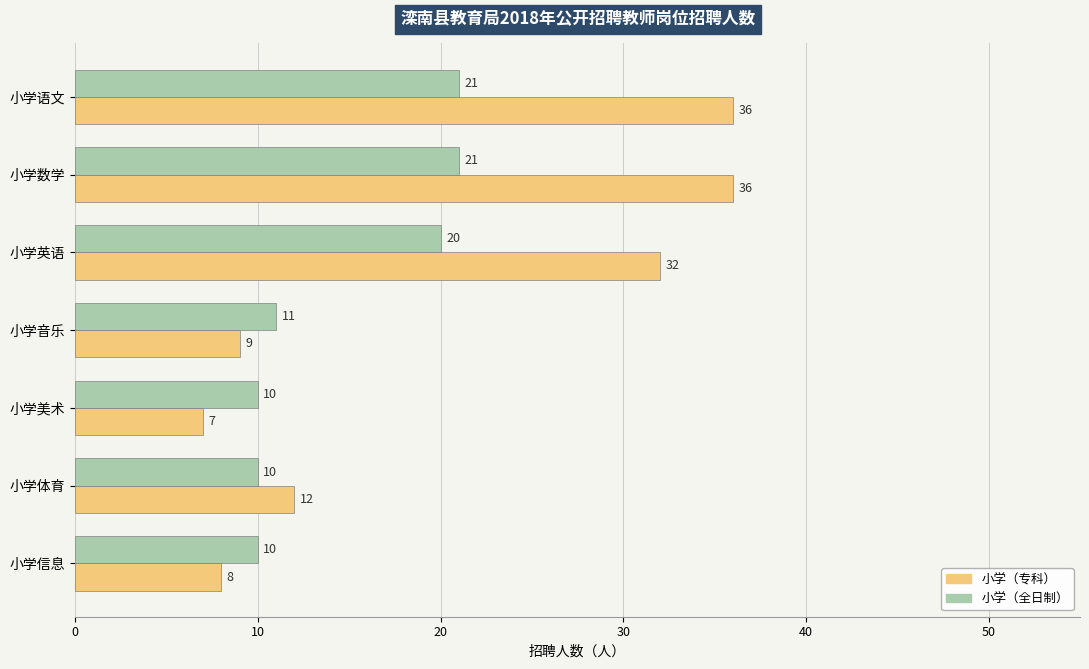

The 小学（专科） series shows 36 at 小学语文. True or false?

True